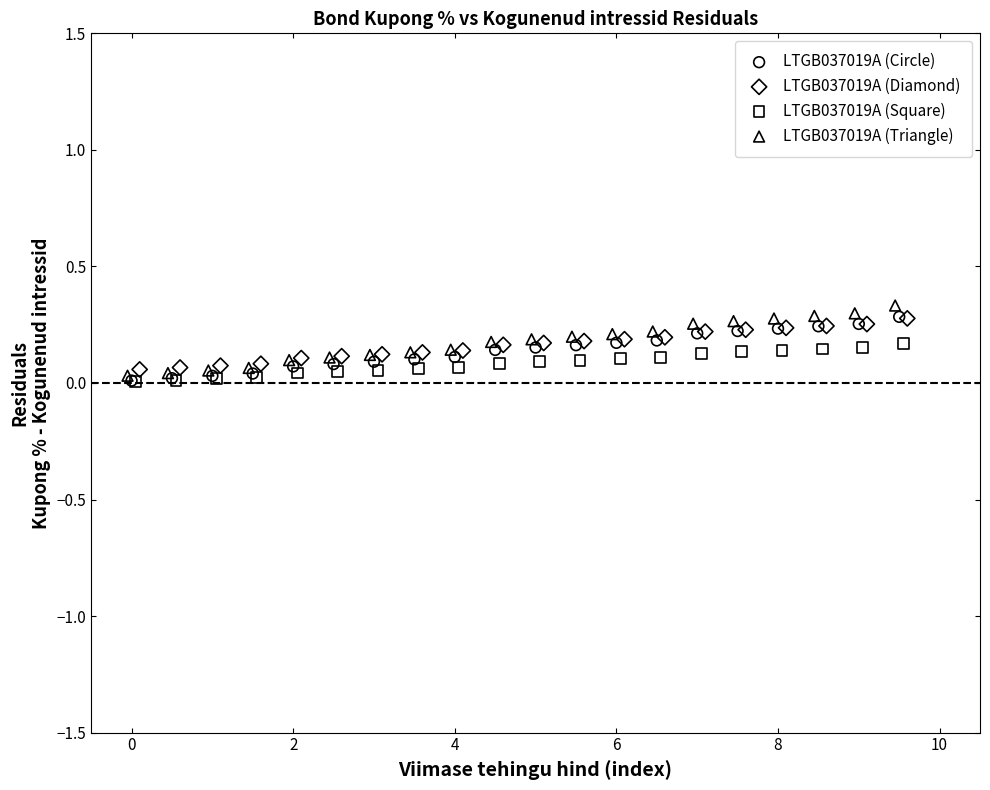

Which series has the largest Y range (max minus min)?

LTGB037019A (Triangle)